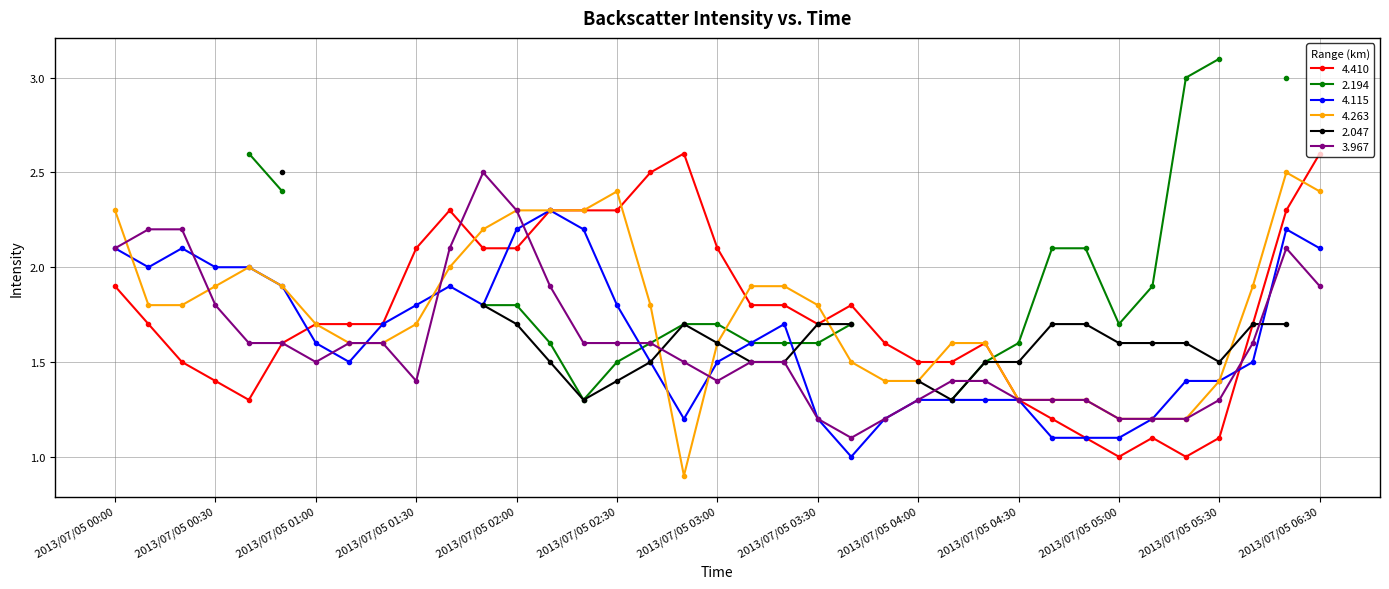

The value of 4.263 at 2013/07/05 04:00 is 0.5. True or false?

False